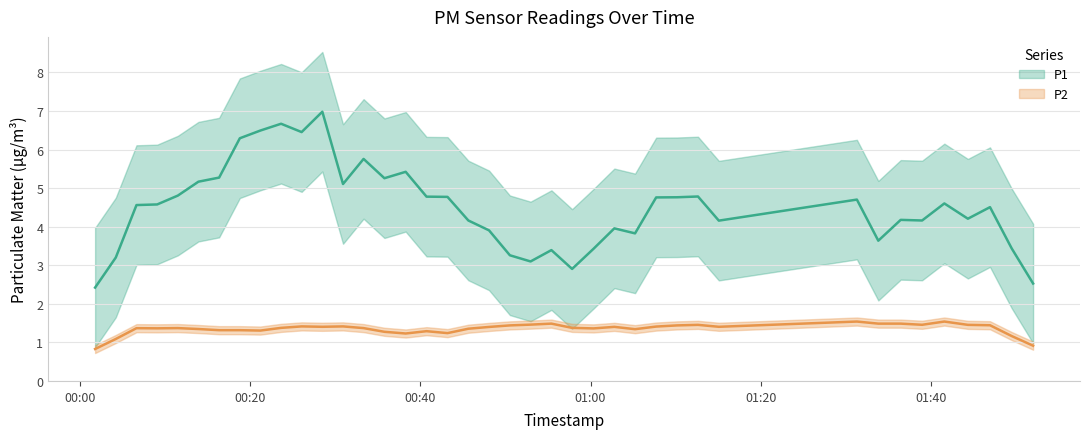

What is the total value across all series at 6?

6.1